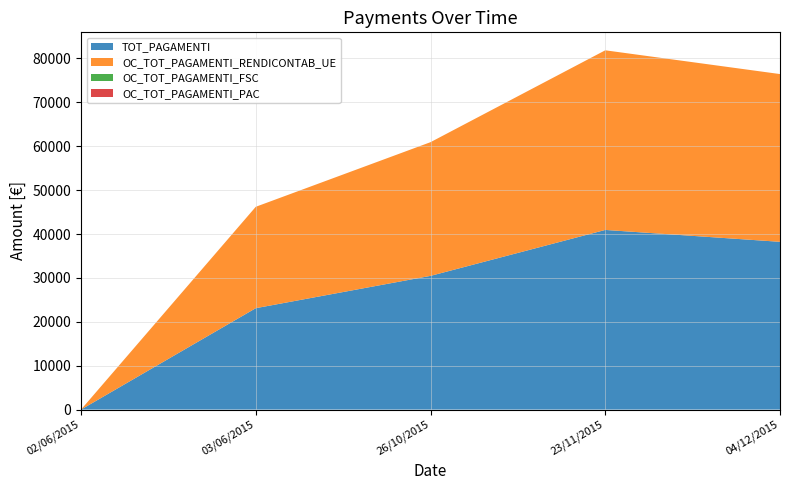

Reading left to right, list all the values displayed in this chart.

TOT_PAGAMENTI: 0.0	23101.6	30464.5	40932.0	38223.9
OC_TOT_PAGAMENTI_RENDICONTAB_UE: 0.0	23101.6	30464.5	40932.0	38223.9
OC_TOT_PAGAMENTI_FSC: 0.0	0.0	0.0	0.0	0.0
OC_TOT_PAGAMENTI_PAC: 0.0	0.0	0.0	0.0	0.0